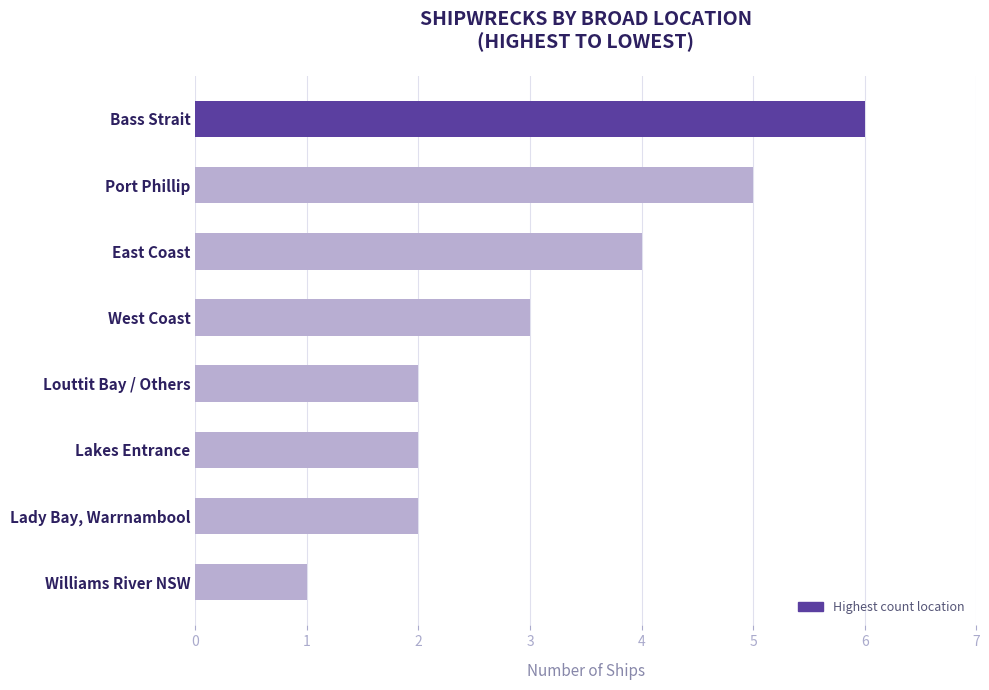

Which category has the lowest value across all series?

Williams River NSW